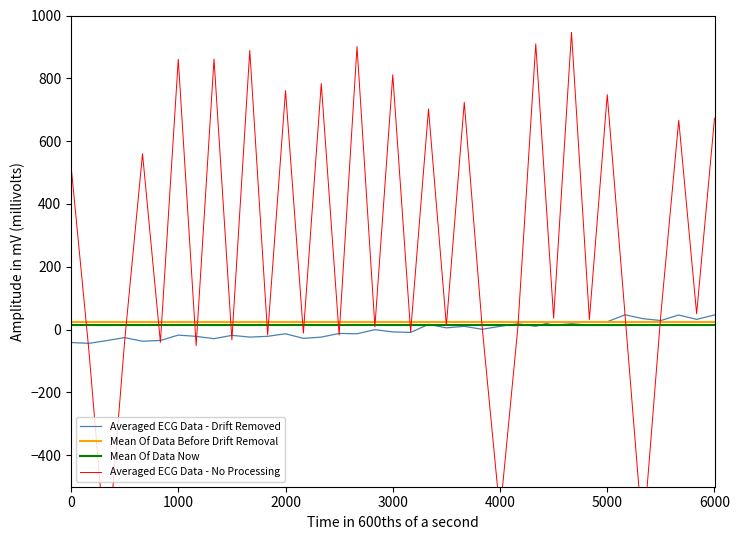

What is the minimum value for Averaged ECG Data - Drift Removed?

-43.6